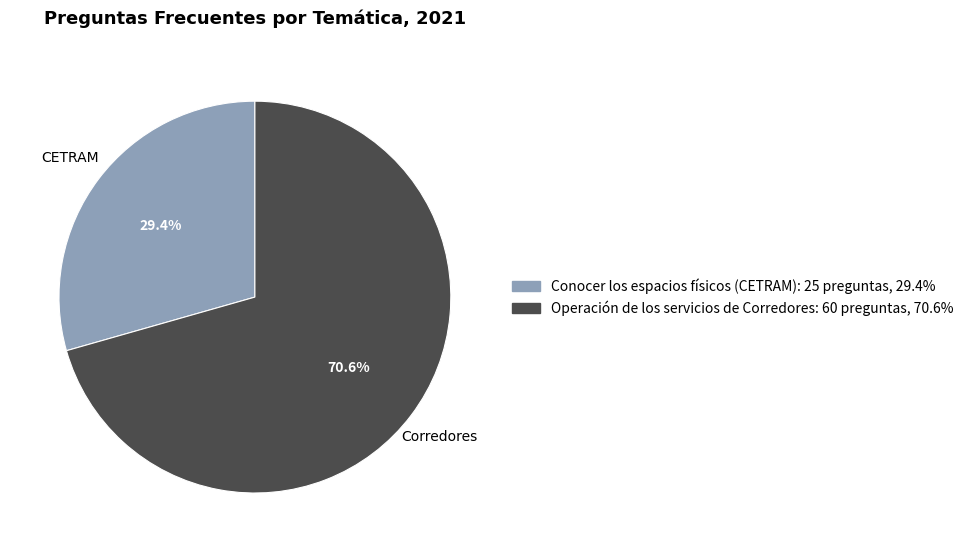

To the nearest percent, what is the combined percentage of Conocer los espacios físicos (CETRAM) and Operación de los servicios de Corredores?

100%